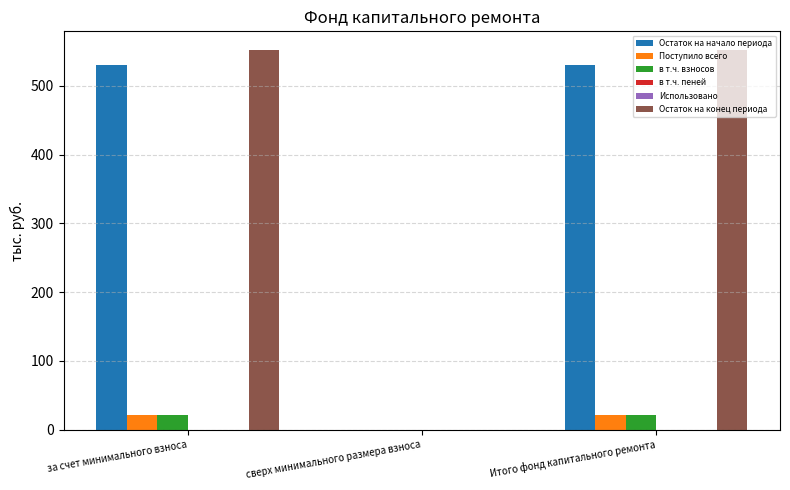

How many distinct data groups are displayed?

5